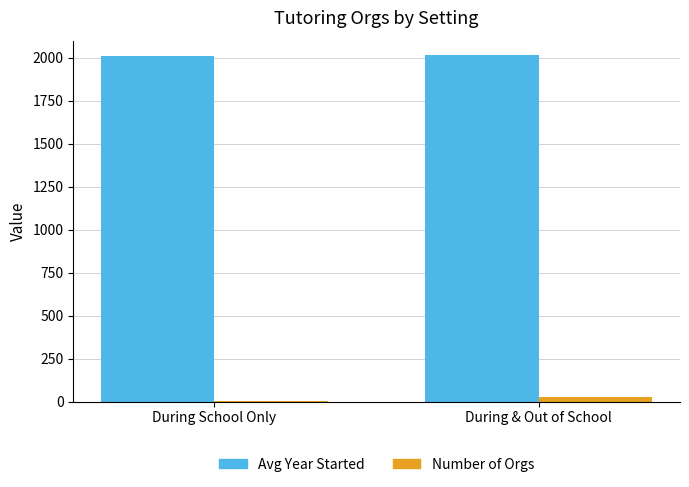

At which label does Avg Year Started first exceed 2013?

During & Out of School